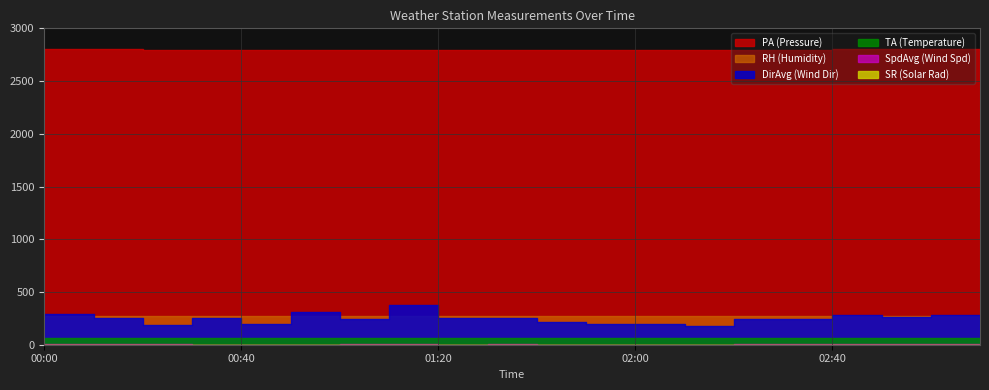

True or false: TA and RH cross at least once.

False